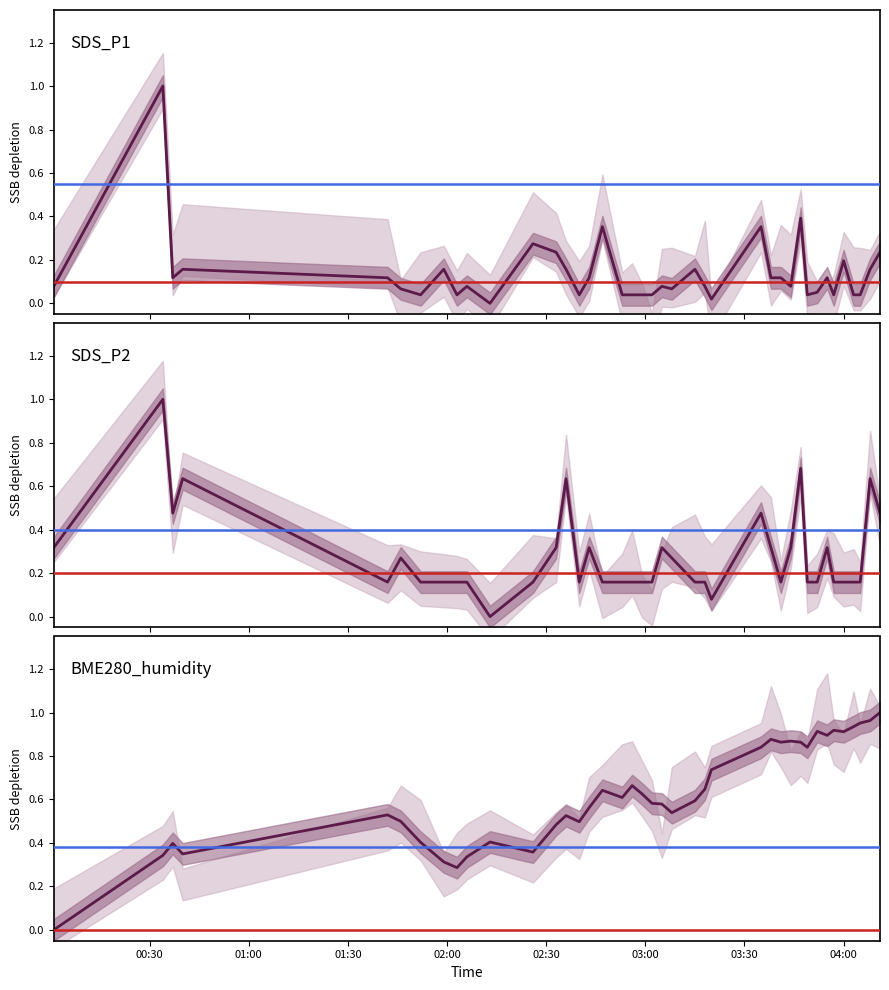

What are all the series names shown in the legend?

SDS_P1, SDS_P2, BME280_humidity